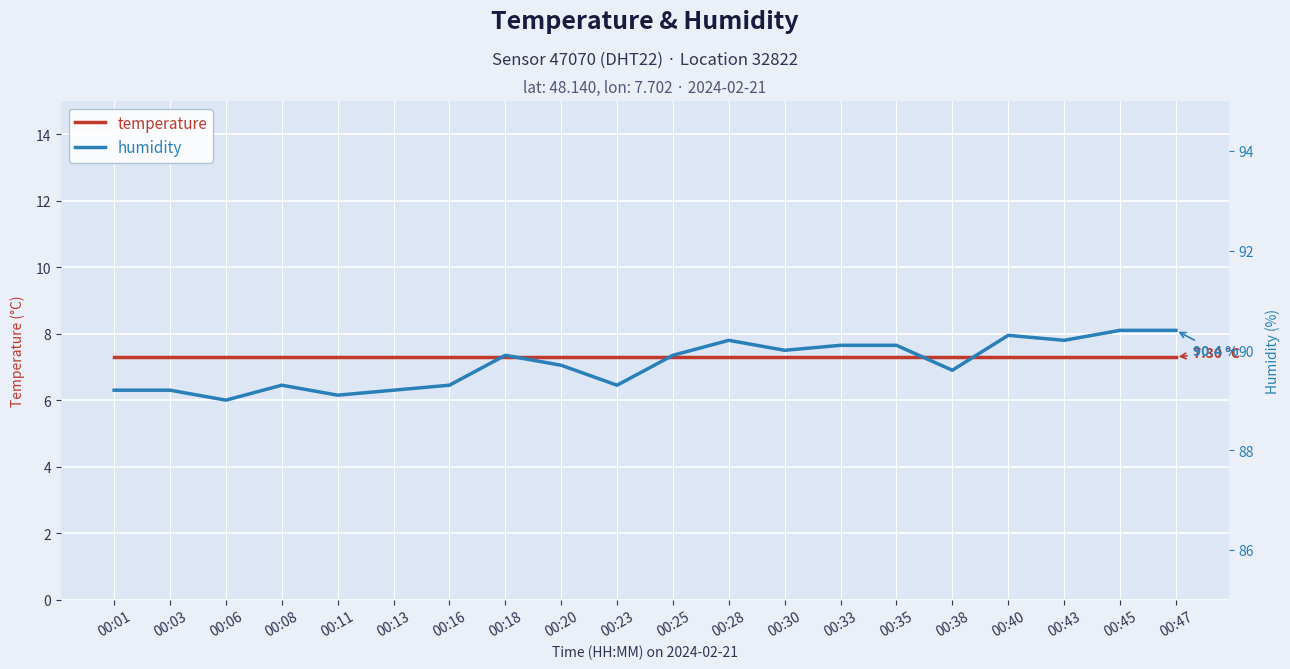

Which series has the largest range (max minus min)?

humidity